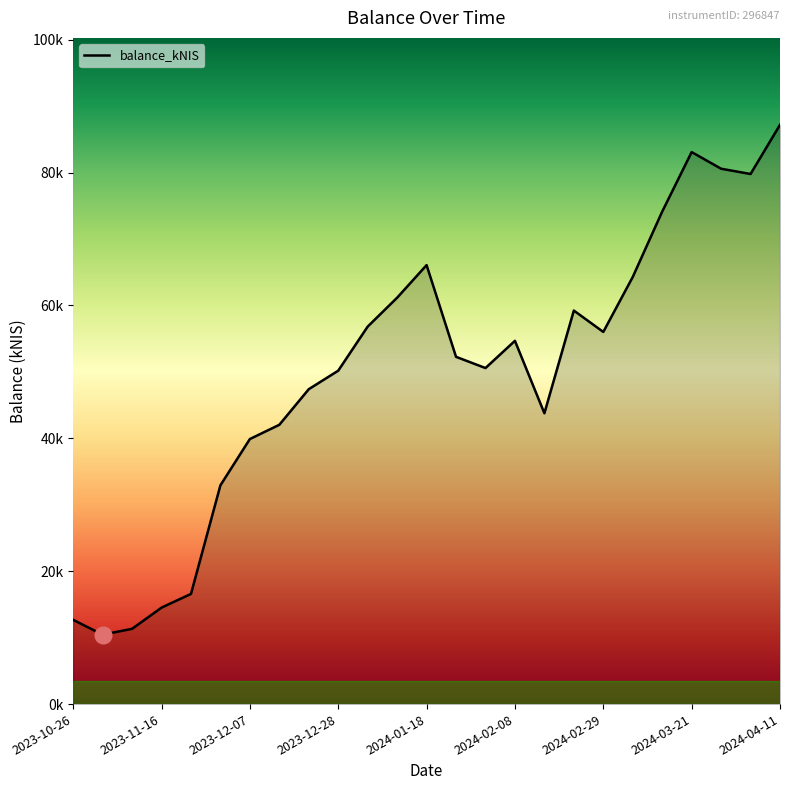

How many points are lower than both their immediate neighbors (excluding endpoints)?

5